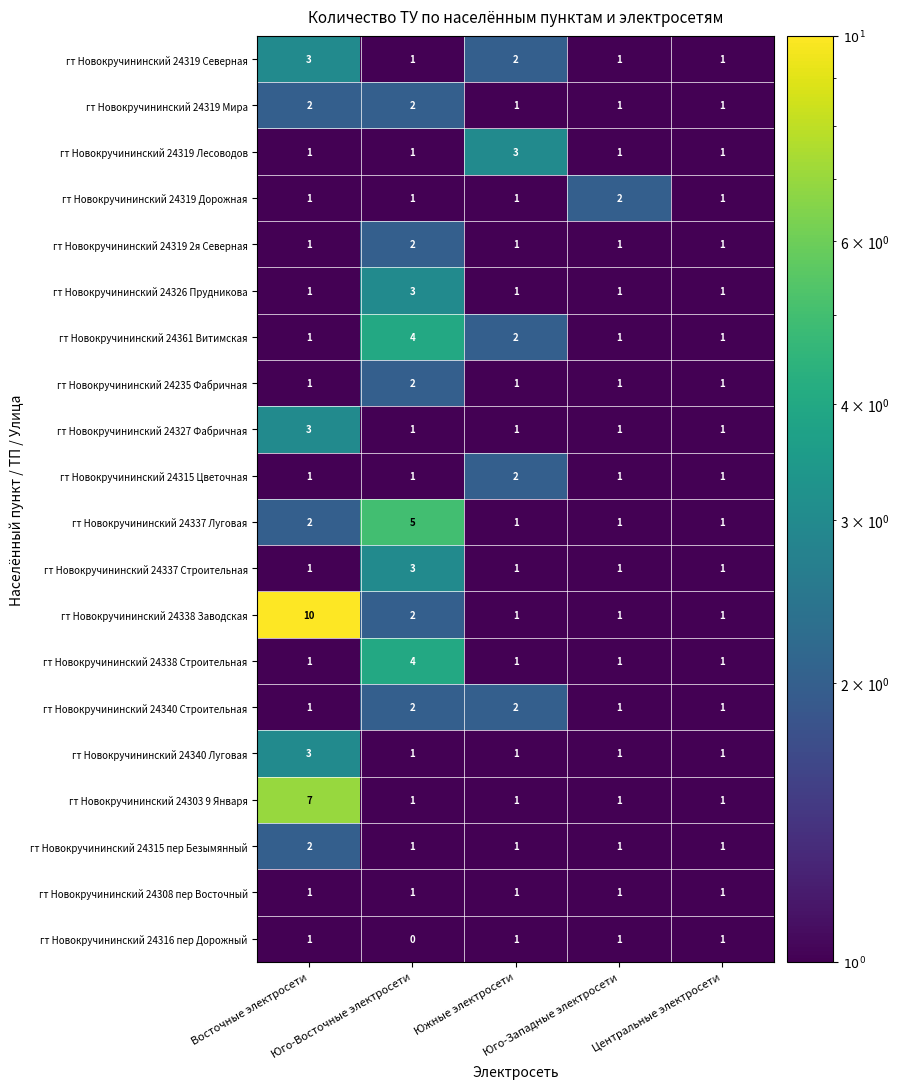

What is the sum of all гт Новокручининский 24315 пер Безымянный values?

6